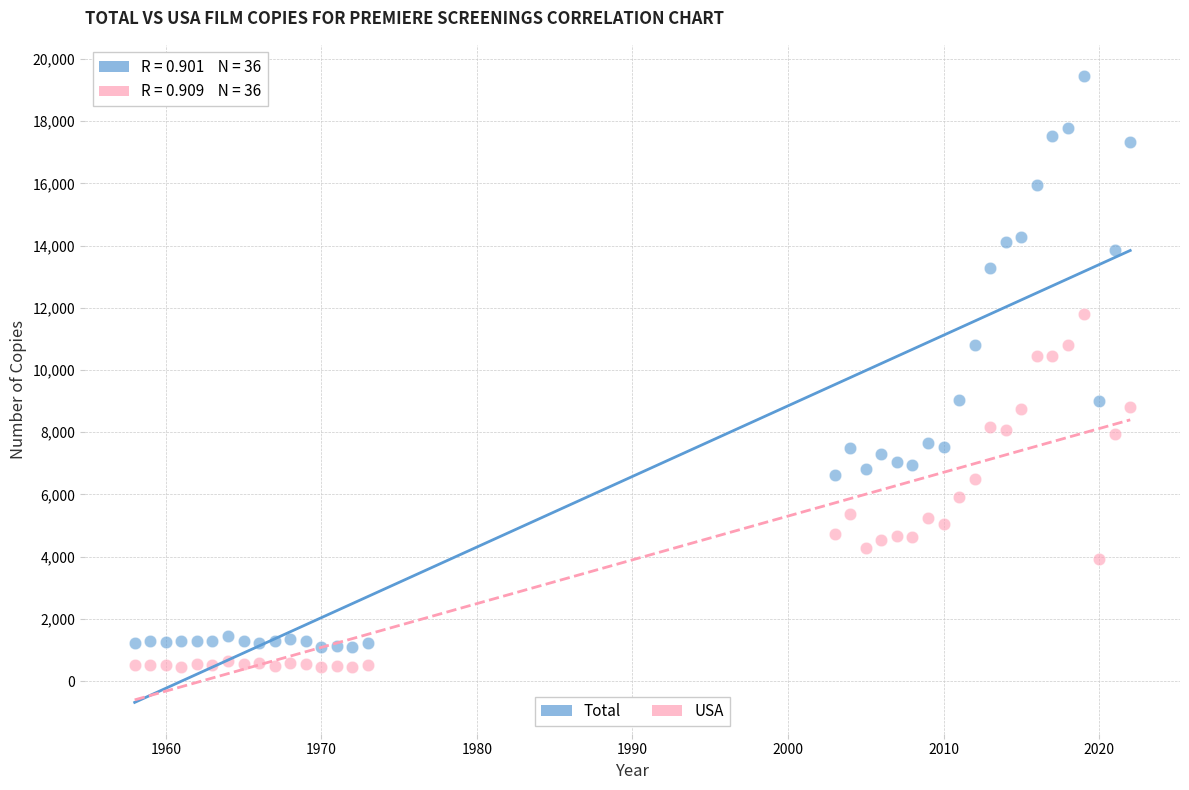

Which series reaches the minimum Y coordinate?

USA